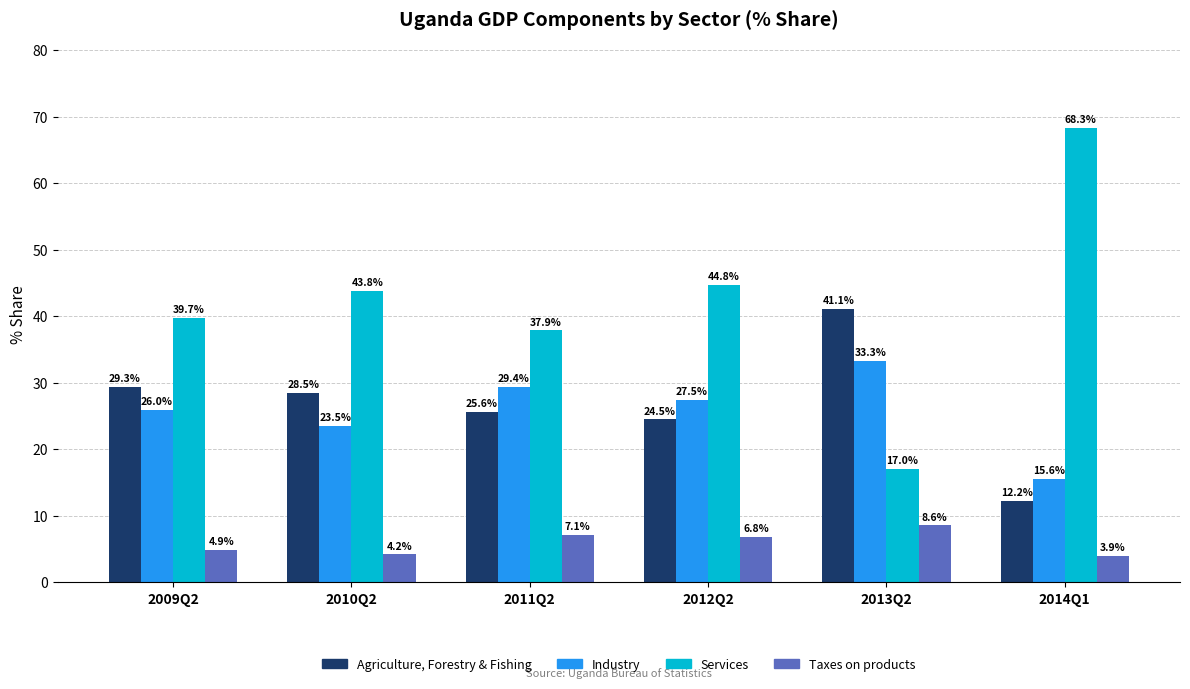

Which series changed the most between 2009Q2 and 2012Q2?

Services